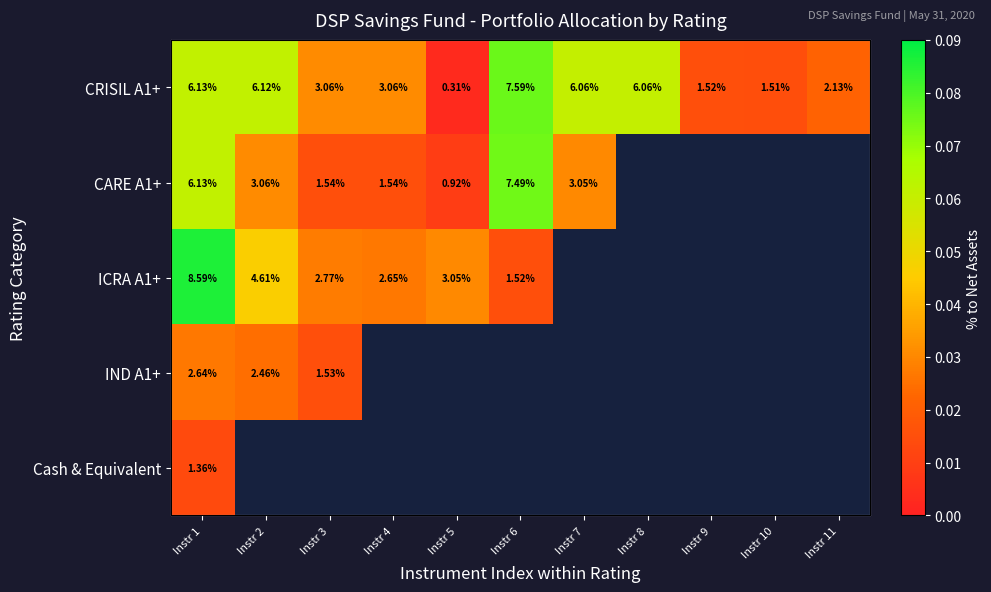

Which has a higher value, Instr 11 or Instr 4?

Instr 4